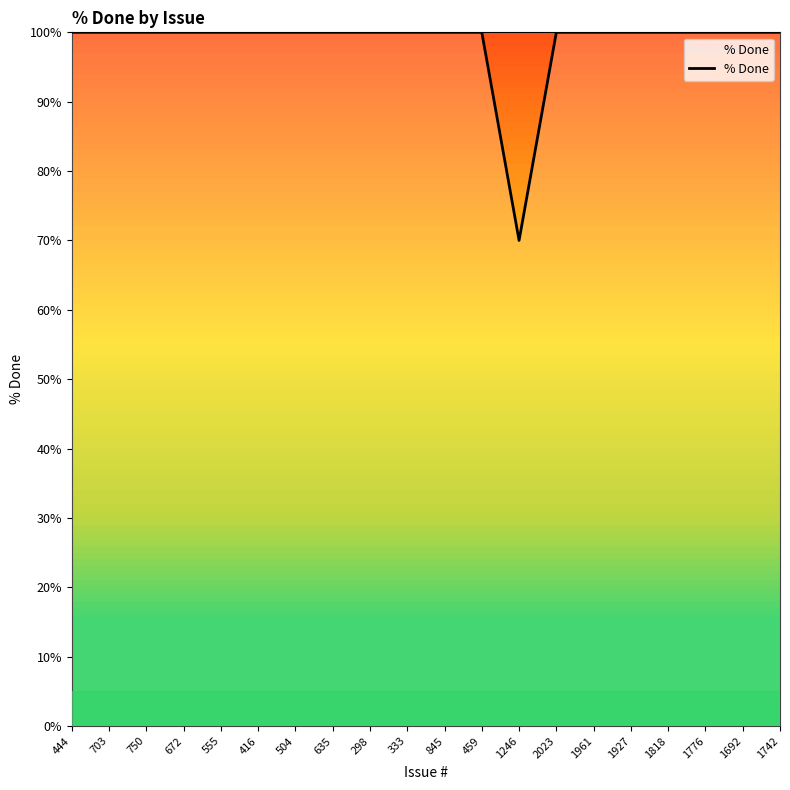

What position from the right is 635?

13